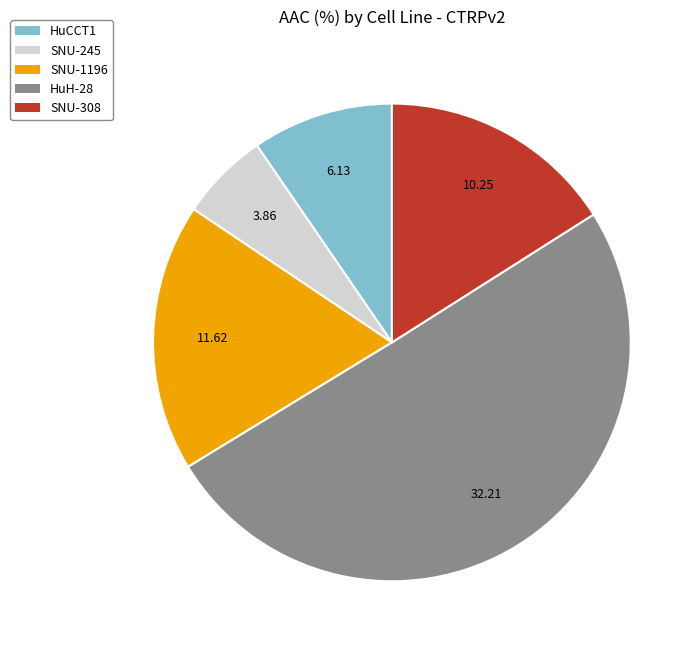

Is it true that SNU-308 is 3% of the pie?

False